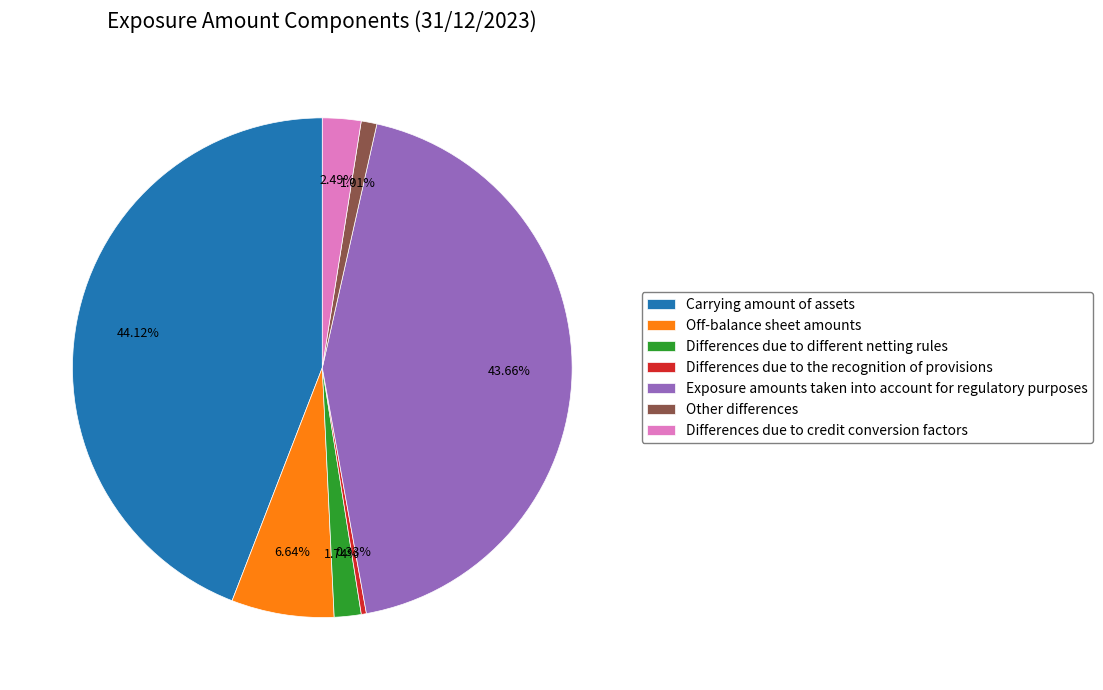

Is the sum of Exposure amounts taken into account for regulatory purposes and Carrying amount of assets greater than half?

Yes